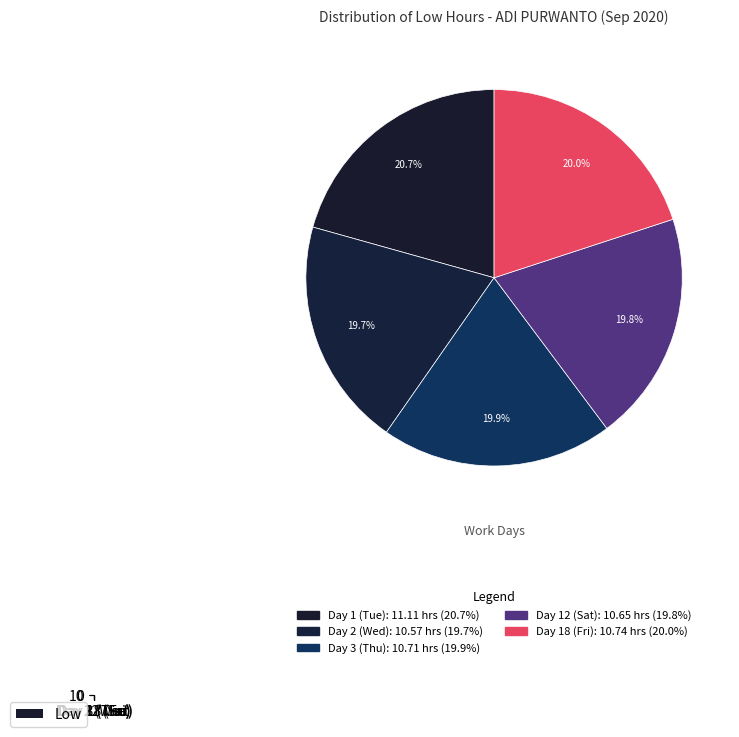

The Day 12 (Sat) slice represents 30% of the pie. True or false?

False